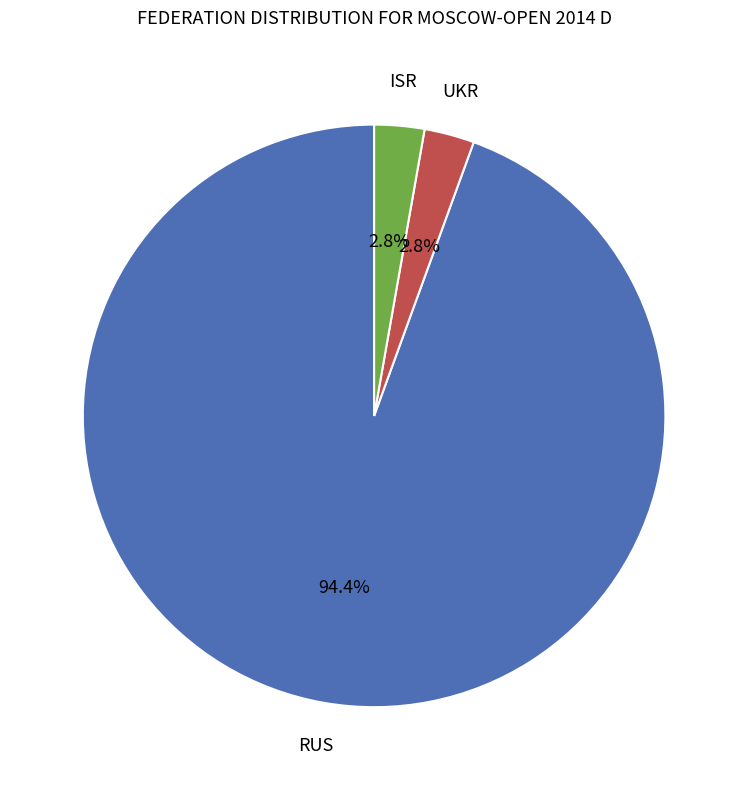

Combined, do UKR and ISR account for over 50%?

No